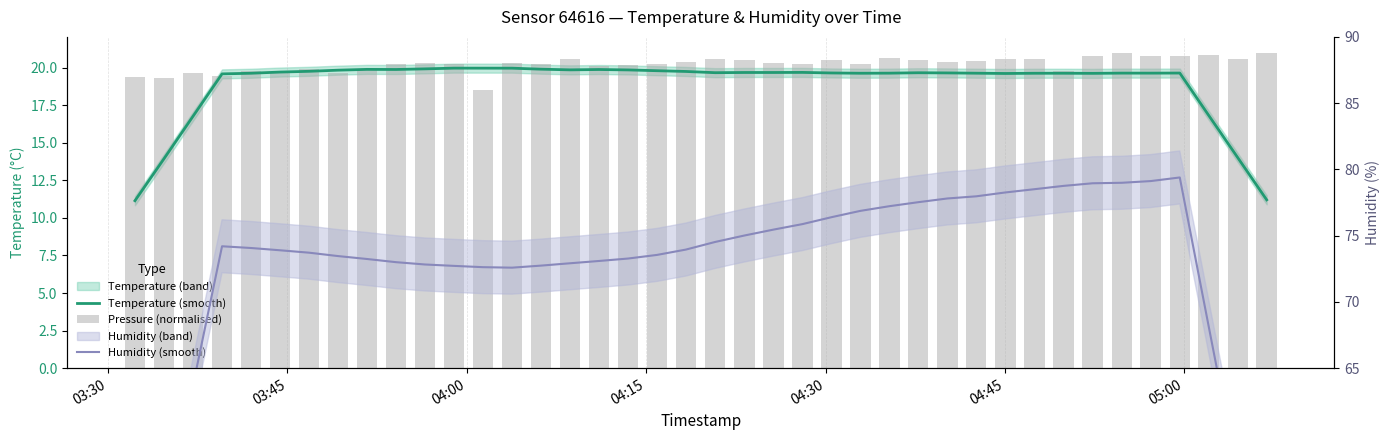

What is the greatest value displayed?

79.4